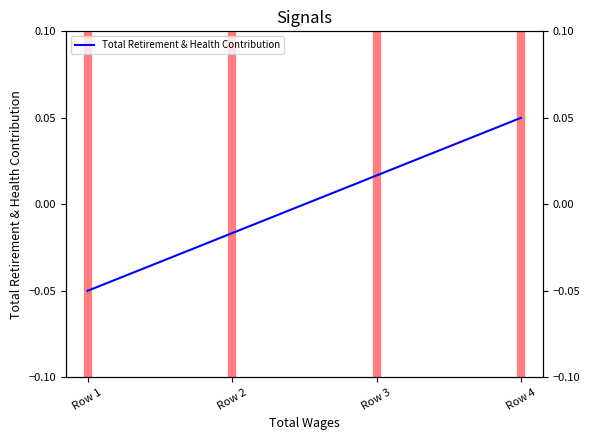

List the labels in order of value, smallest first.

Row 1, Row 2, Row 3, Row 4